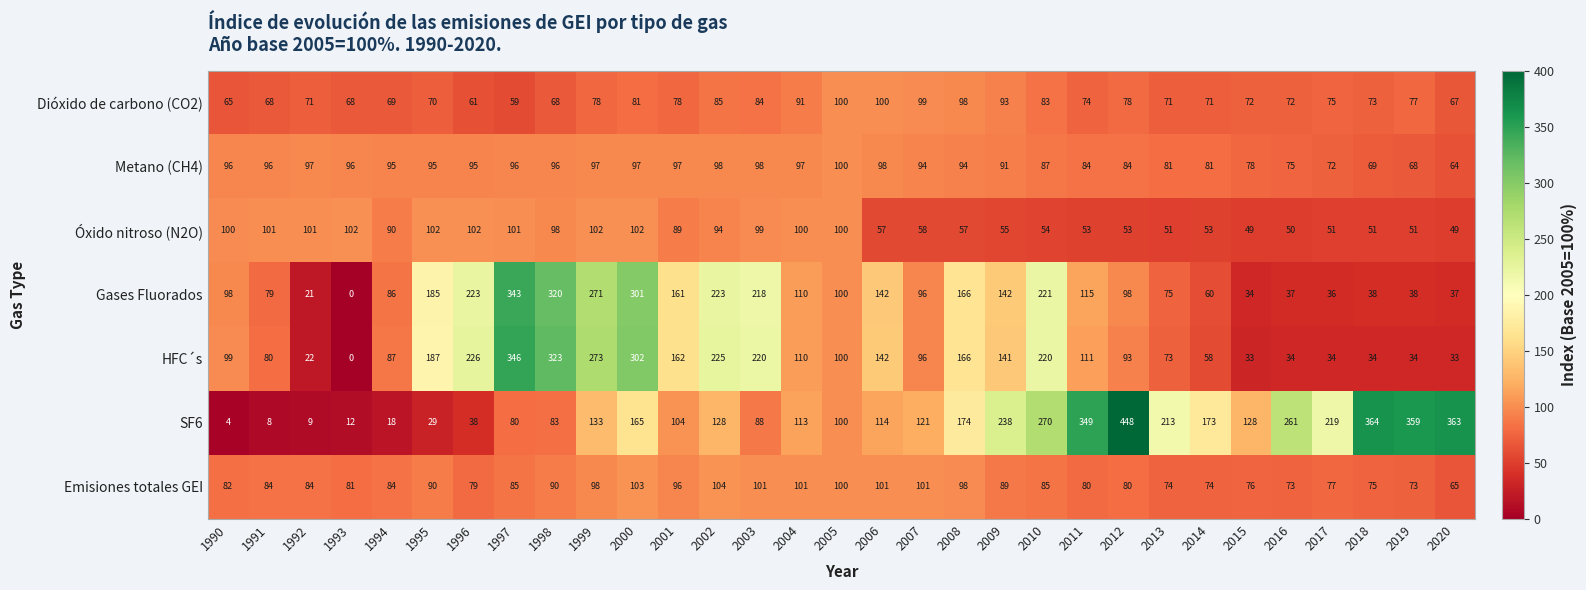

At which label does HFC´s first exceed 100?

1995